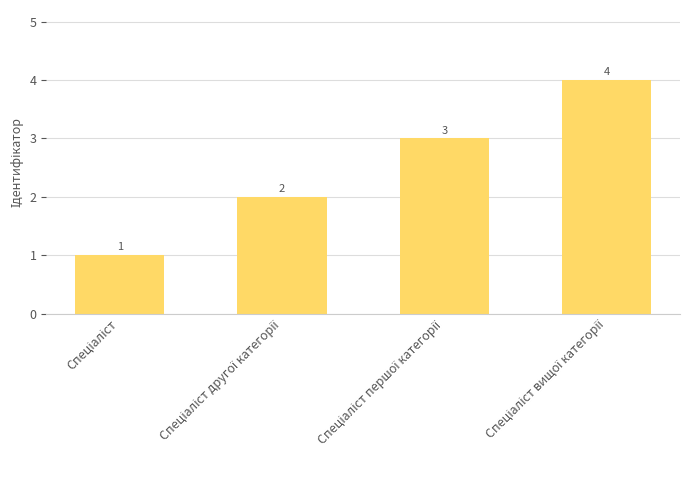

What is the difference between the maximum and minimum values?

3